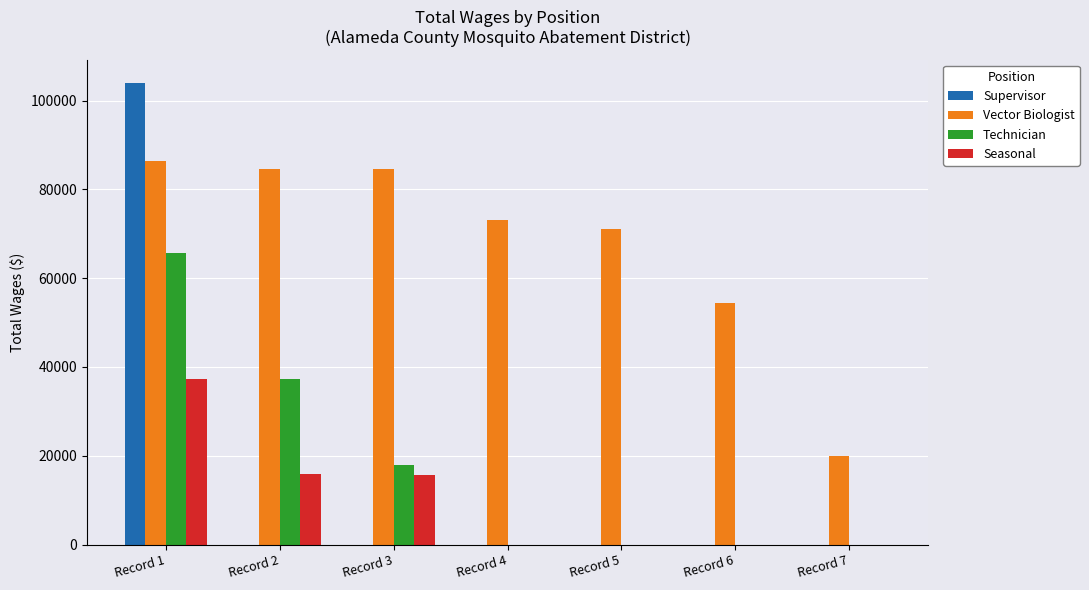

Which series has the largest total across all categories?

Vector Biologist